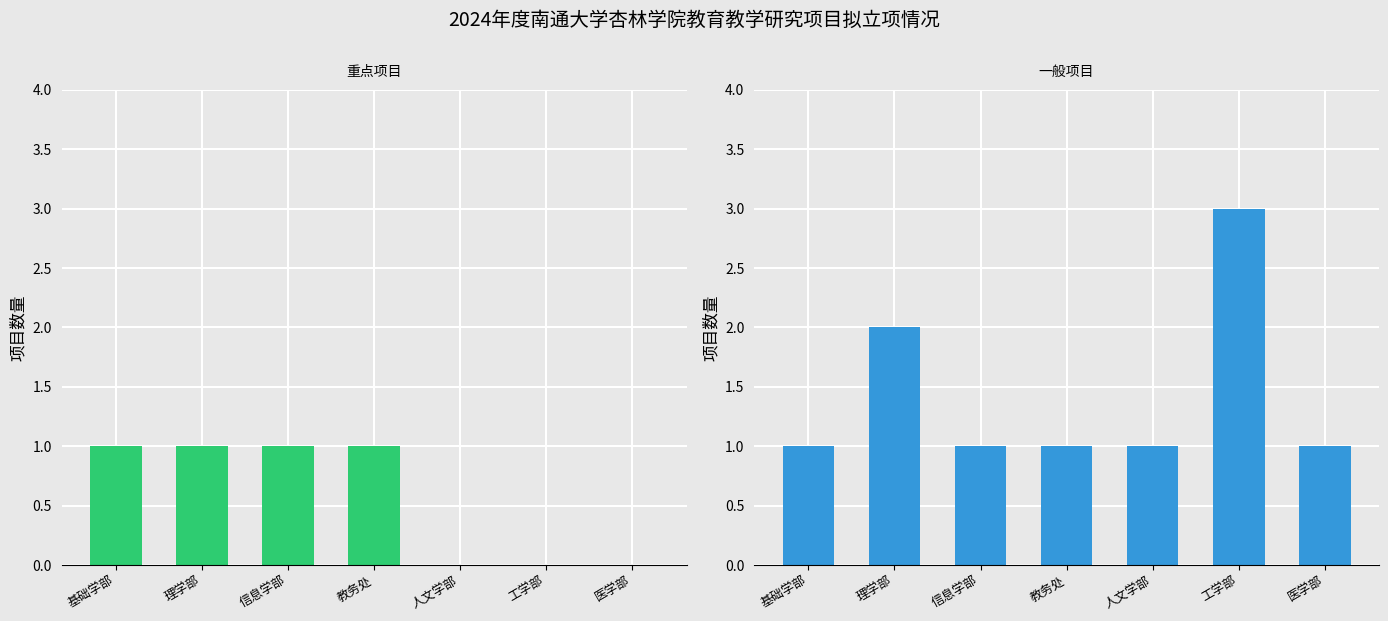

How many bars are there in each group?

2